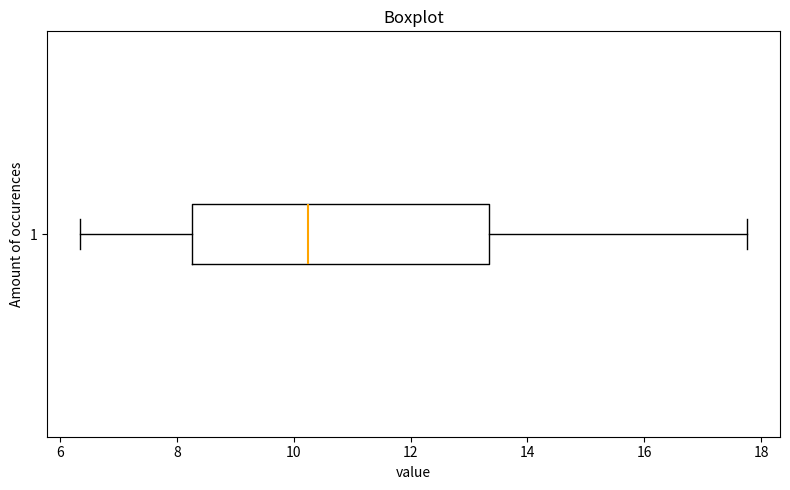

Read this box plot against the x-axis: the position of the median line, the range covered by the box, and the ends of both whiskers. The values are not printed on the chart, so give them approximately, as read against the axis.

median 10.2, box 8.2 to 13.4, whiskers 6.4 to 17.8